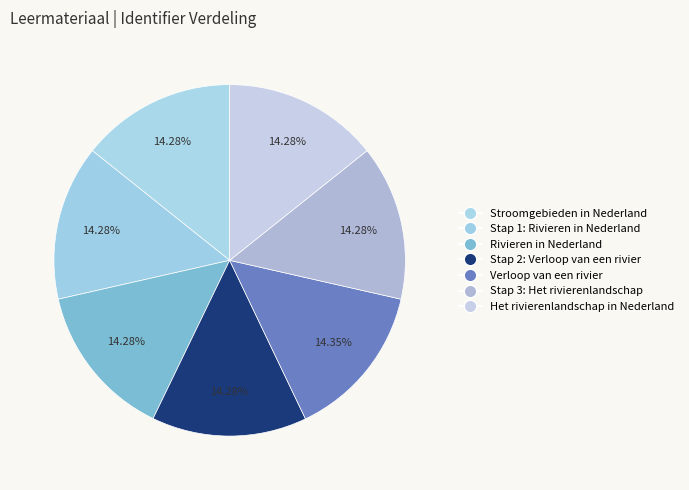

Is it true that Rivieren in Nederland is 21% of the pie?

False